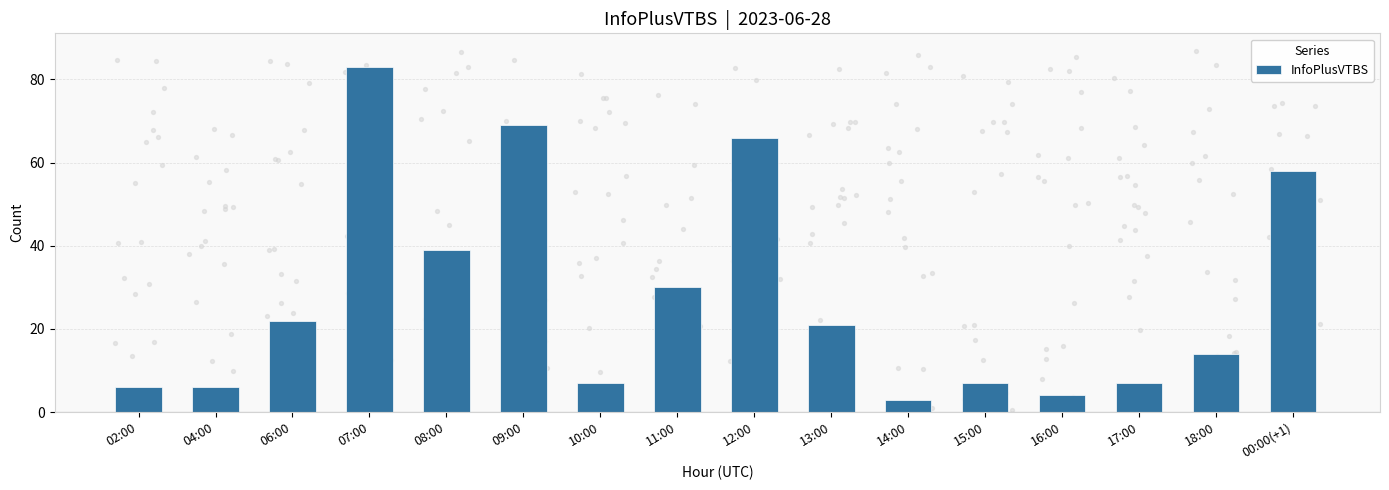

Which has a higher value, 14:00 or 15:00?

15:00